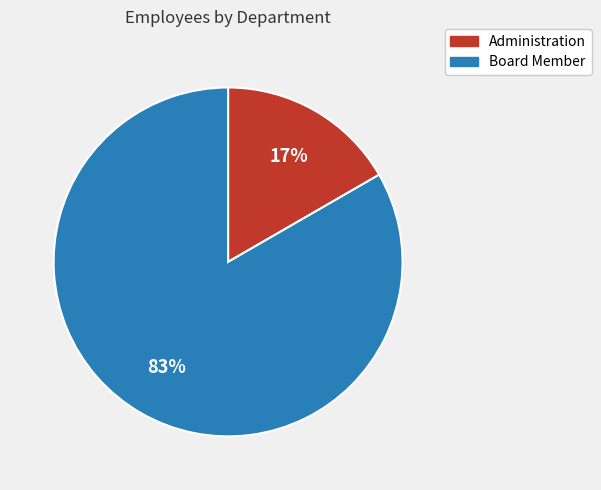

The Board Member slice represents 83% of the pie. True or false?

True